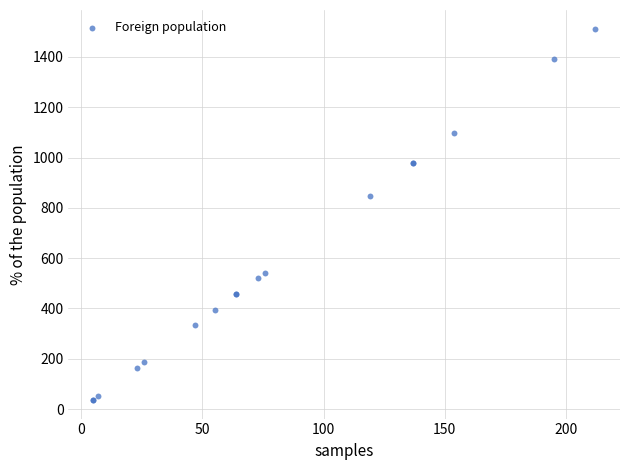

What Y value in the scatter plot is closest to 774?

849